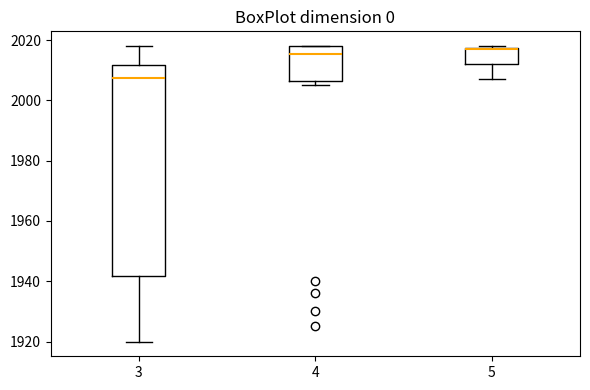

Comparing the boxes themselves (not the whiskers), which one is the tallest?

3